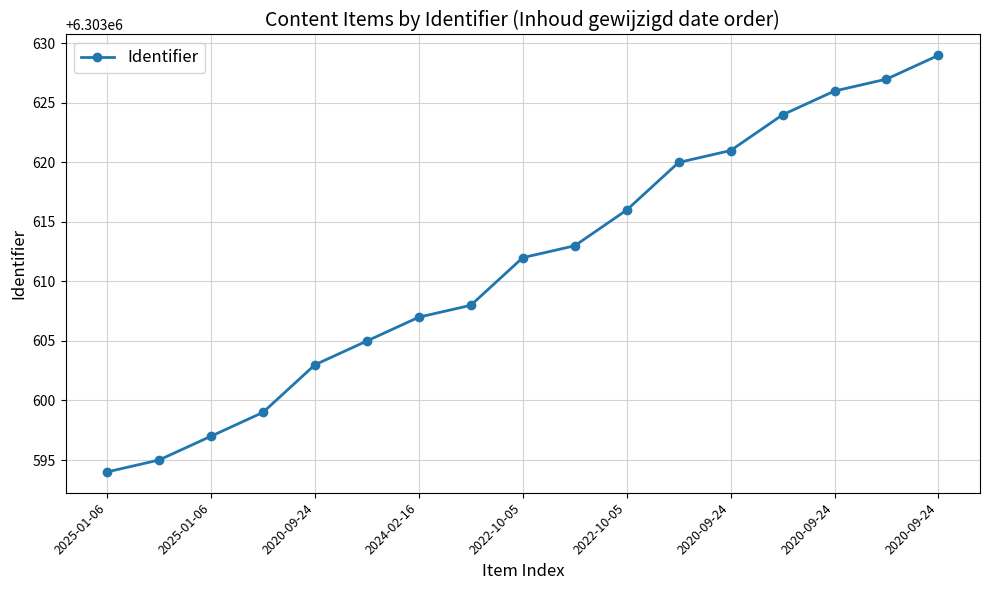

What is the difference between the second highest and second lowest values?

32